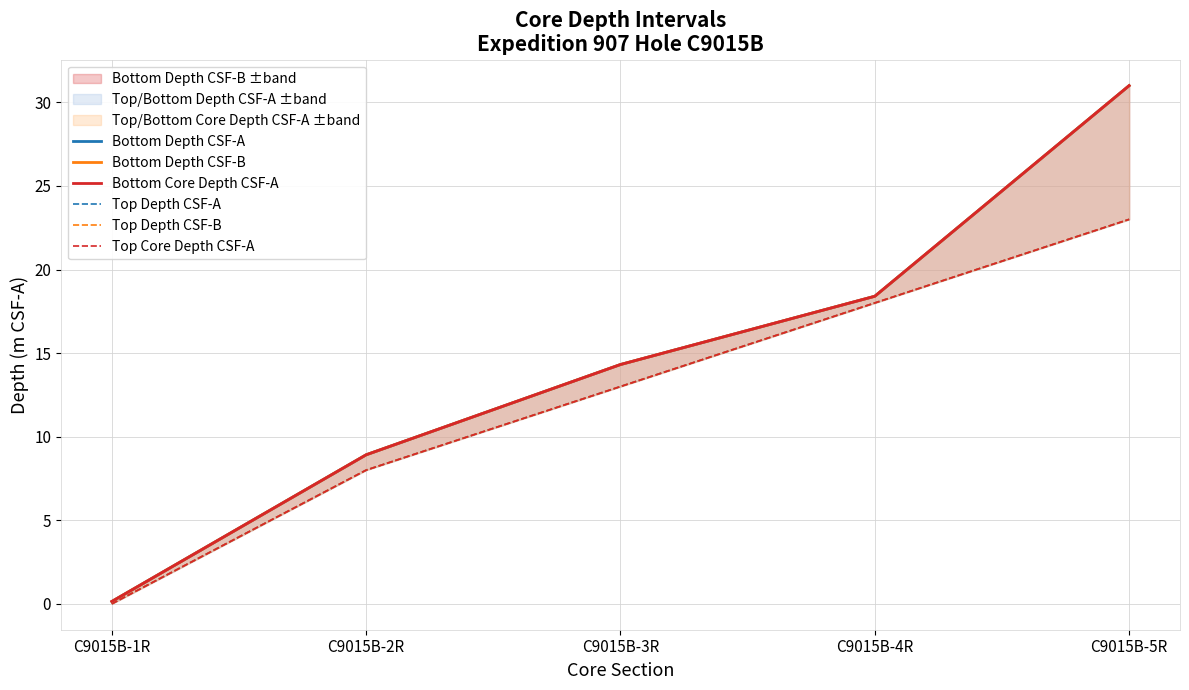

True or false: Top Core Depth CSF-A and Bottom Depth CSF-B cross at least once.

False